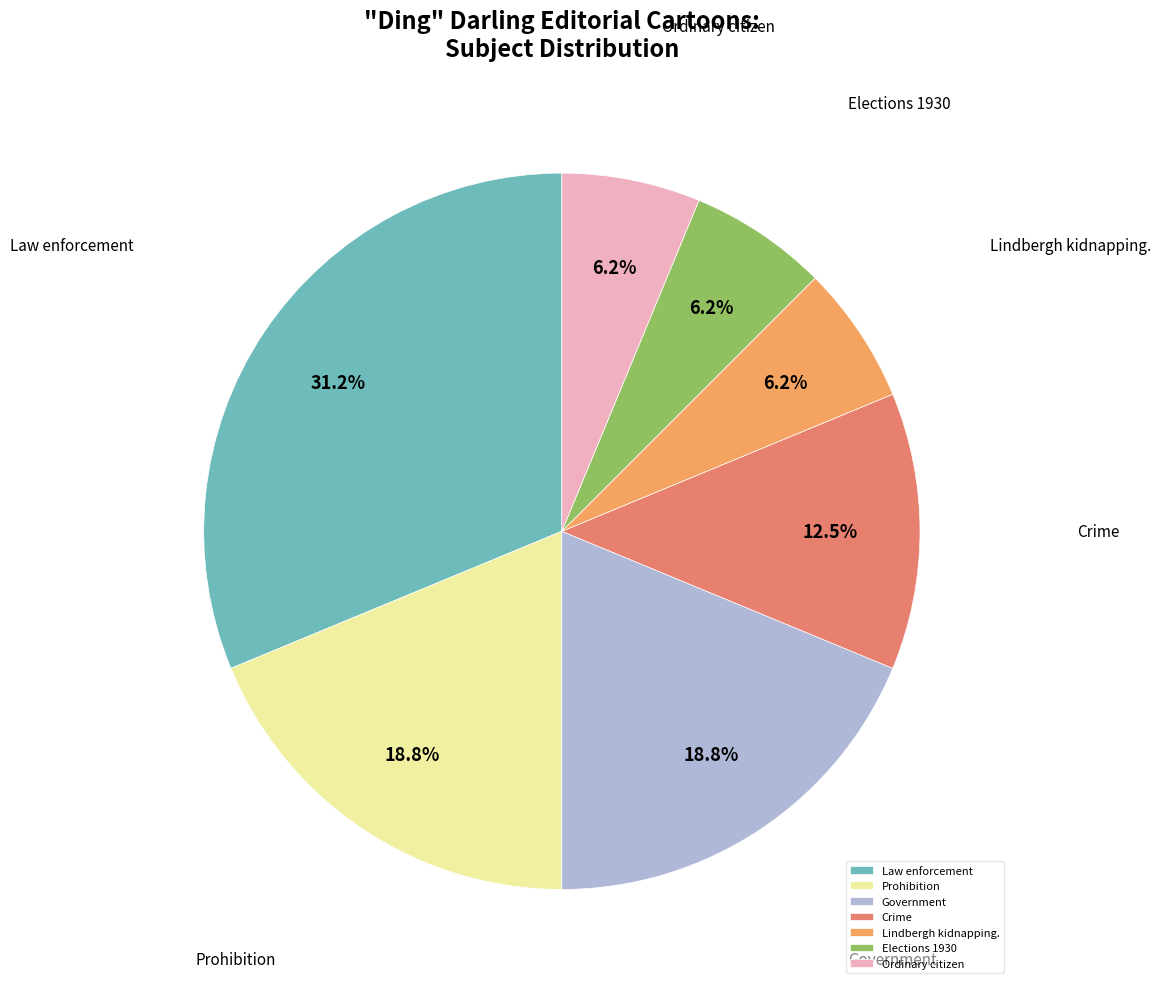

What is the ratio of the value at Elections 1930 to the value at Crime?

0.5